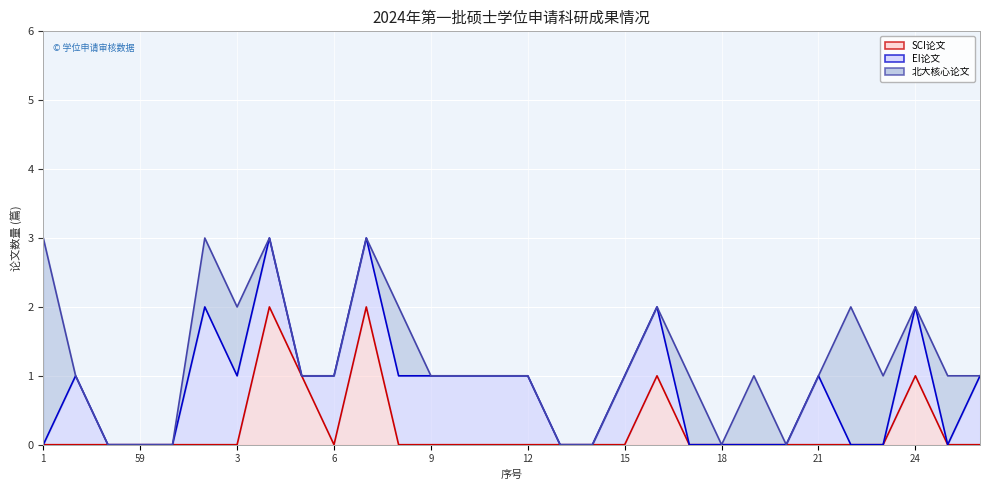

Where does the EI论文 series first go above 1?

2